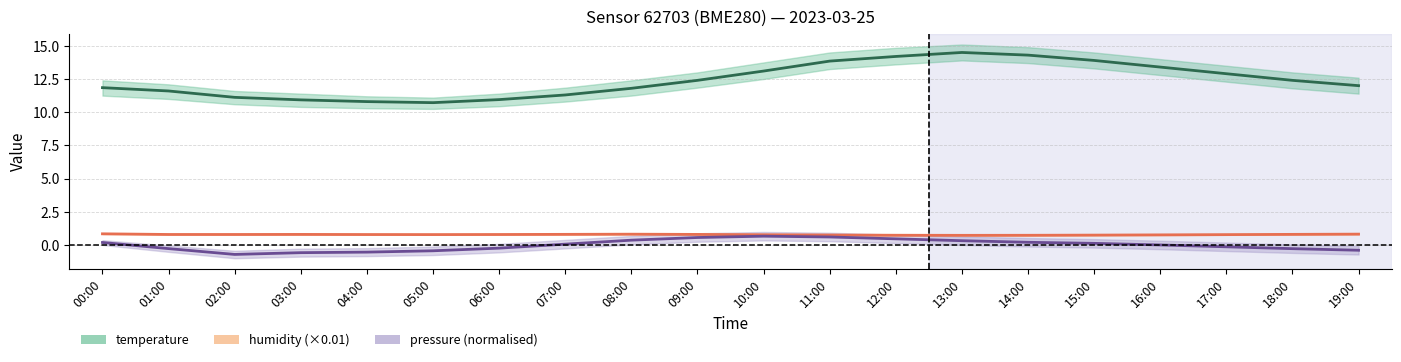

Reading left to right, what are all the values shown in this chart?

temperature: 11.8	11.6	11.1	10.9	10.8	10.7	10.9	11.3	11.8	12.4	13.1	13.8	14.2	14.5	14.3	13.9	13.4	12.9	12.4	12.0
humidity (×0.01): 0.8	0.8	0.8	0.8	0.8	0.8	0.8	0.8	0.8	0.8	0.8	0.8	0.7	0.7	0.7	0.7	0.8	0.8	0.8	0.8
pressure (normalised): 0.2	-0.3	-0.7	-0.6	-0.5	-0.4	-0.2	0.1	0.4	0.6	0.7	0.6	0.5	0.3	0.2	0.1	0.0	-0.1	-0.3	-0.4